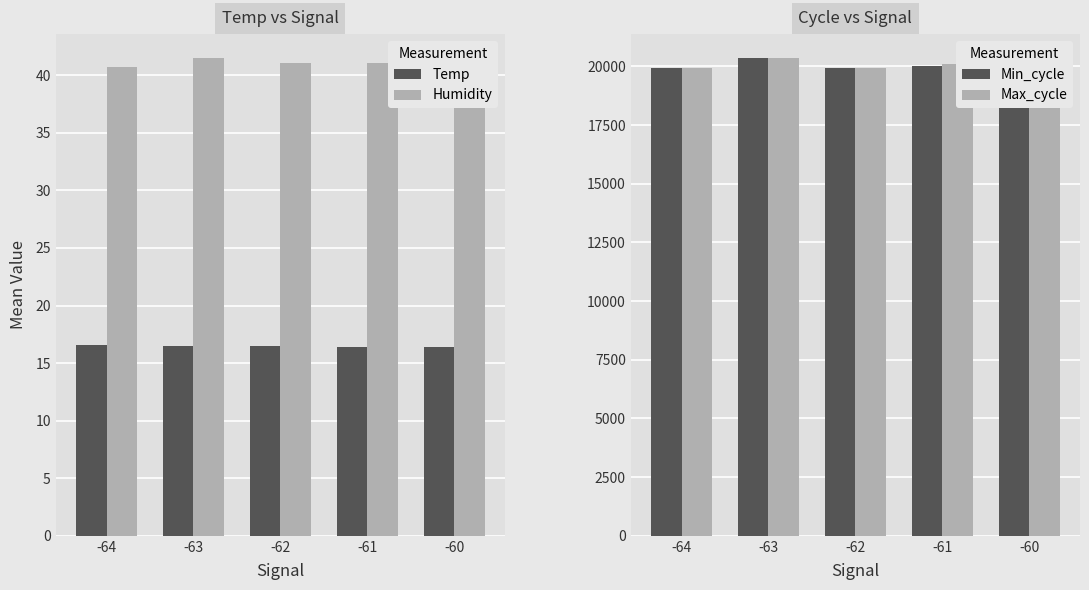

Count the number of data series in this chart.

4